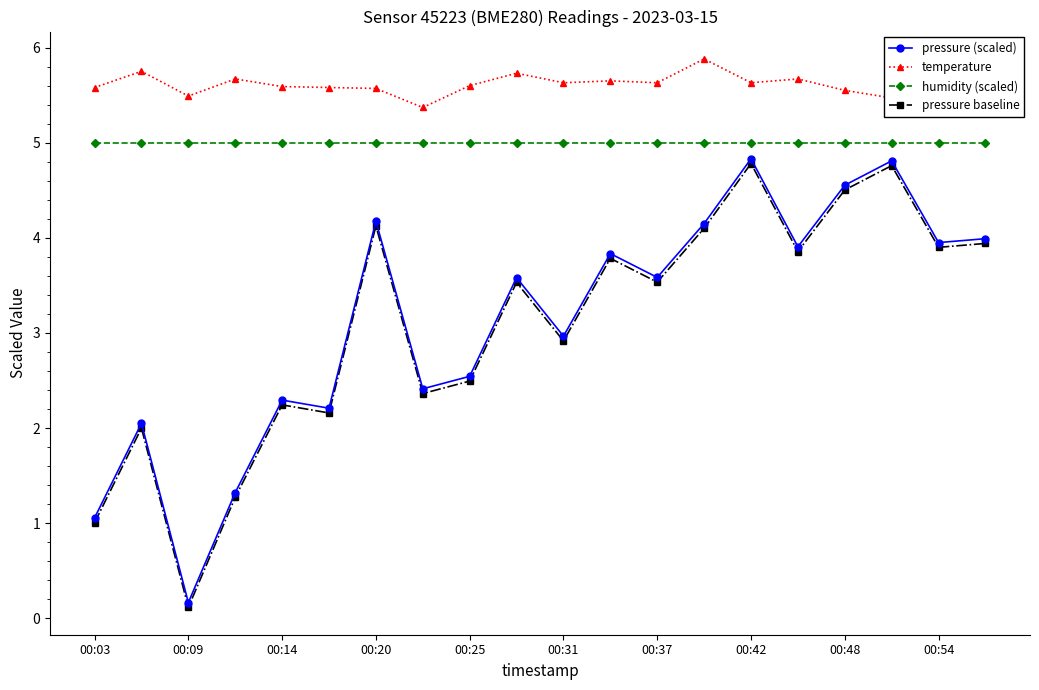

True or false: temperature has more than 2 interior local peaks.

True